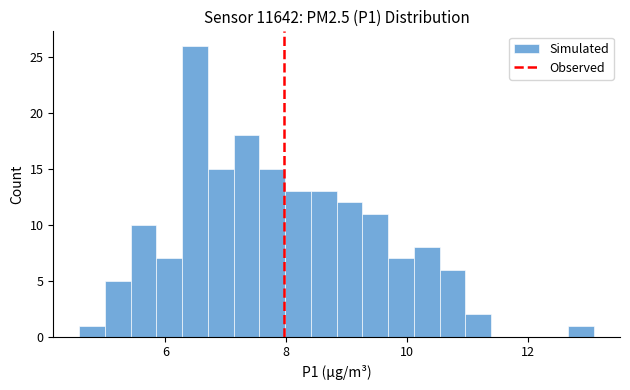

Read against the x-axis, roughly where is the centre of the tallest bar?

6.4